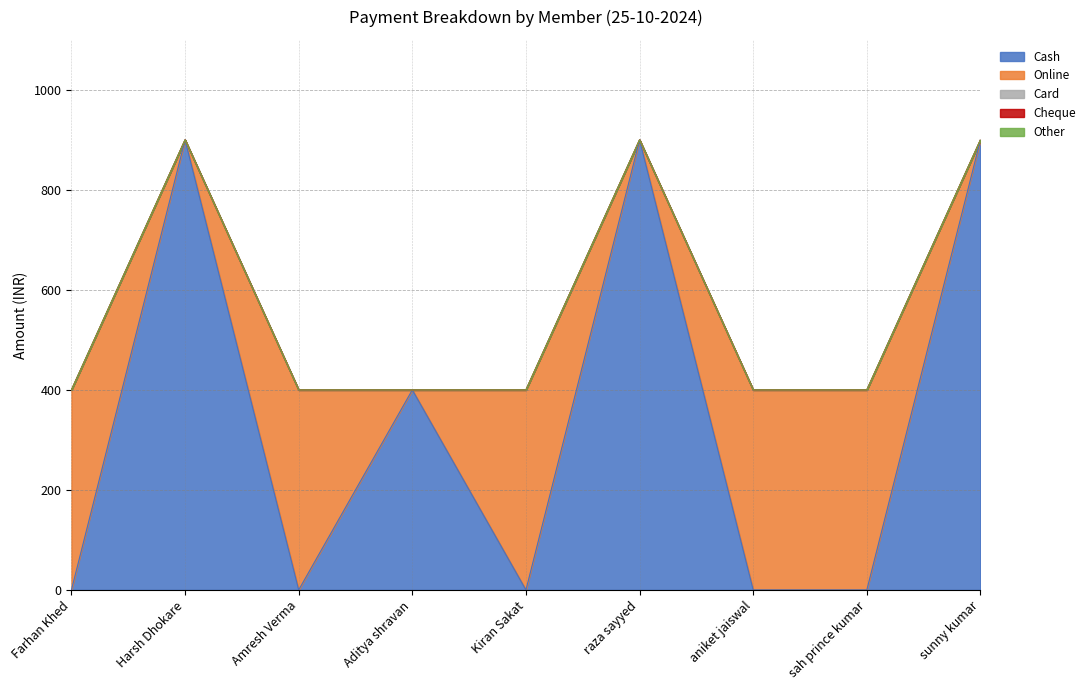

Which category has the lowest value across all series?

Farhan Khed